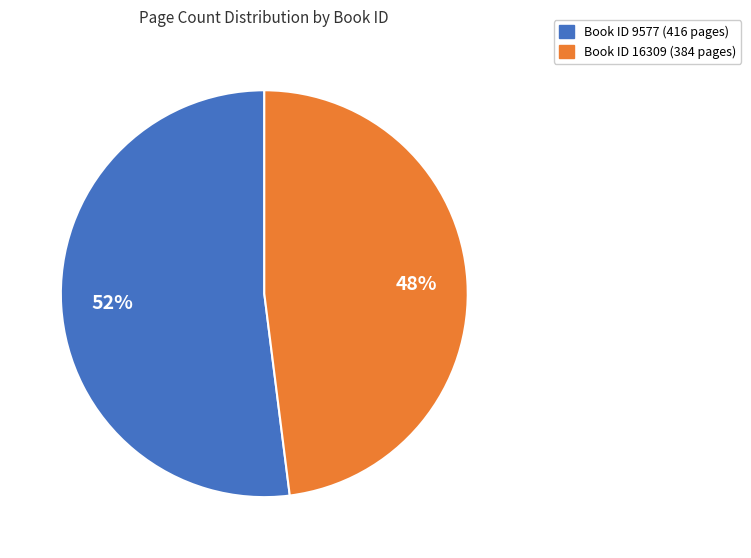

Is there any slice that represents more than half of the pie?

Yes